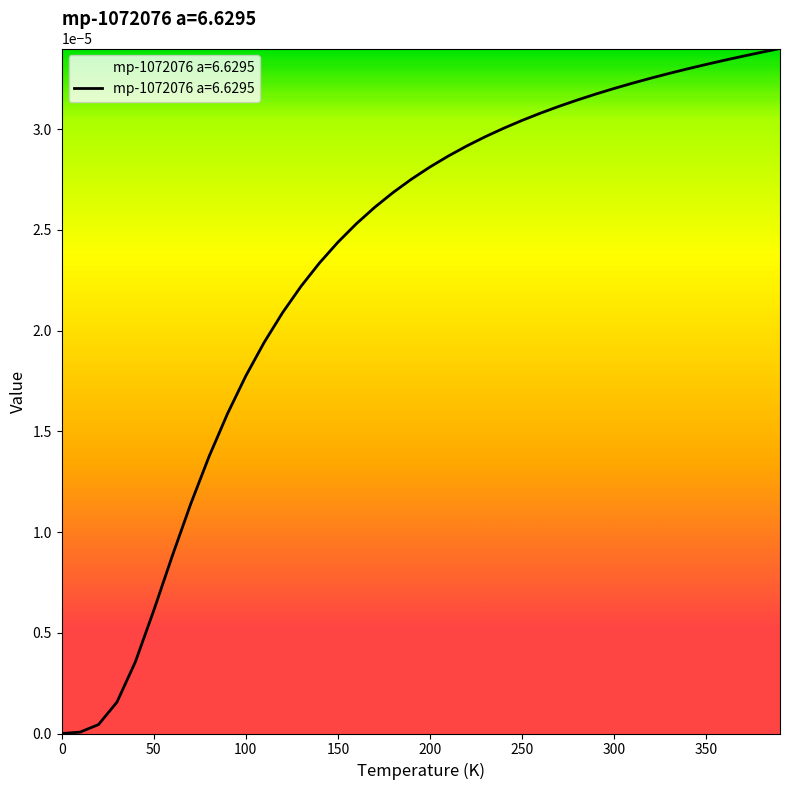

How many lines are shown in the chart?

1